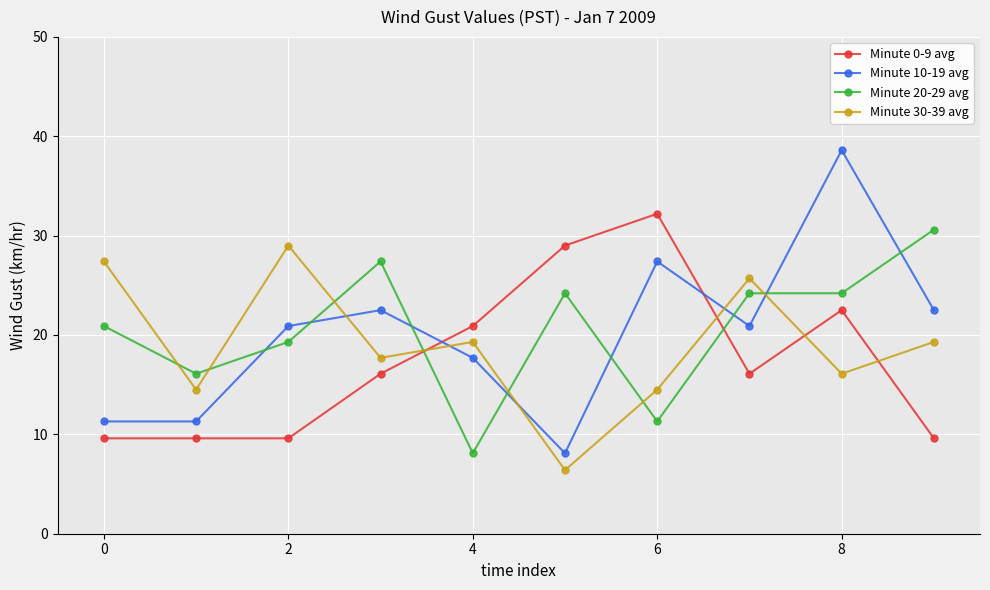

After their last crossing, which series has the higher values: Minute 0-9 avg or Minute 30-39 avg?

Minute 30-39 avg